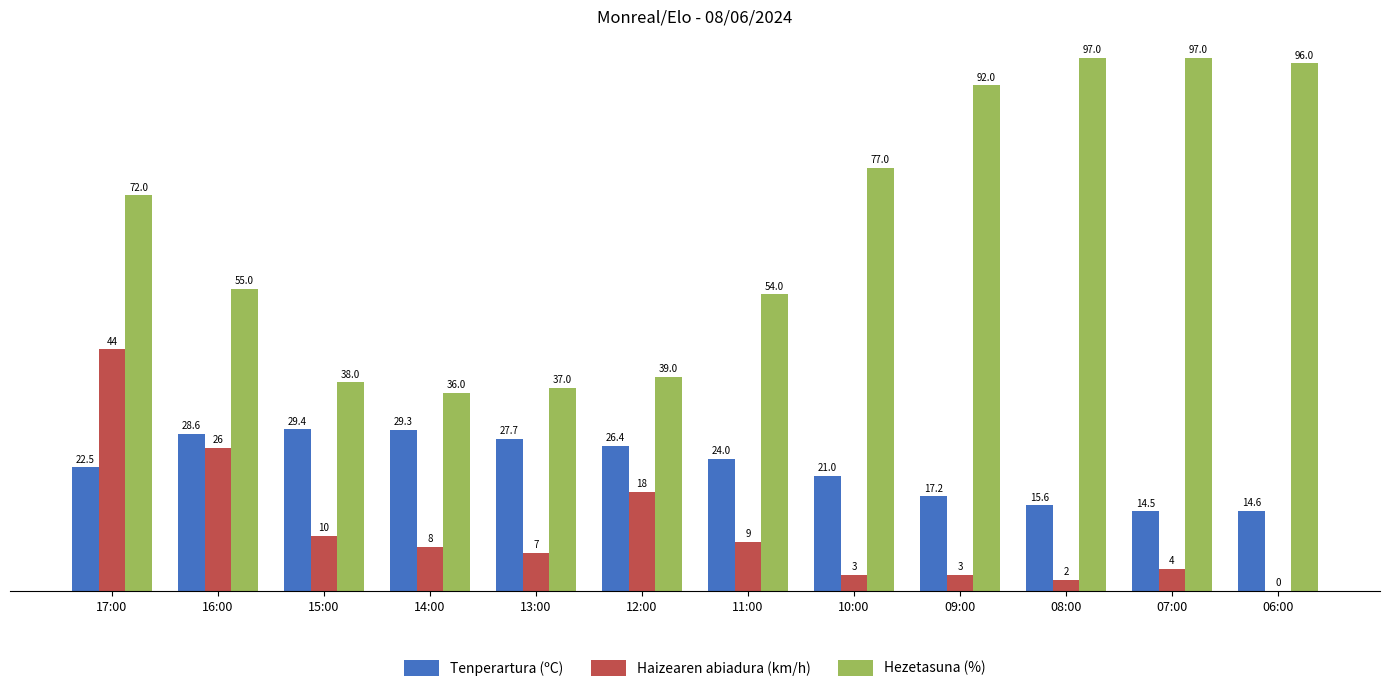

At which label does Tenperartura (ºC) first exceed 24?

16:00